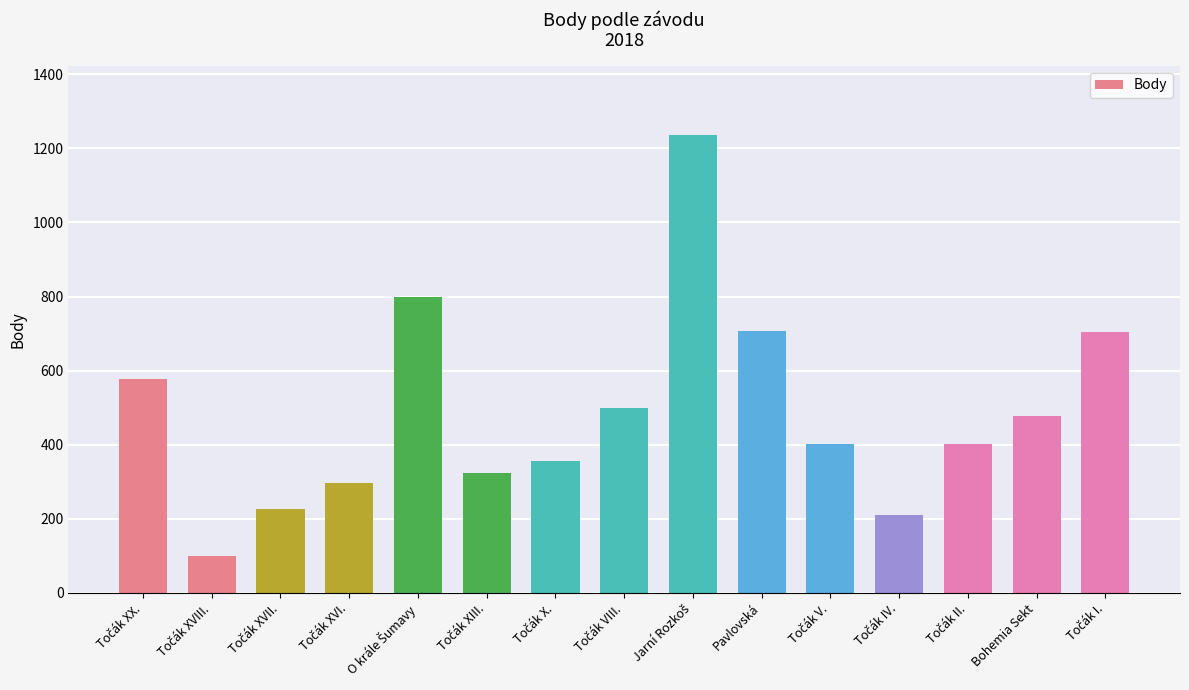

What is the greatest value displayed?

1237